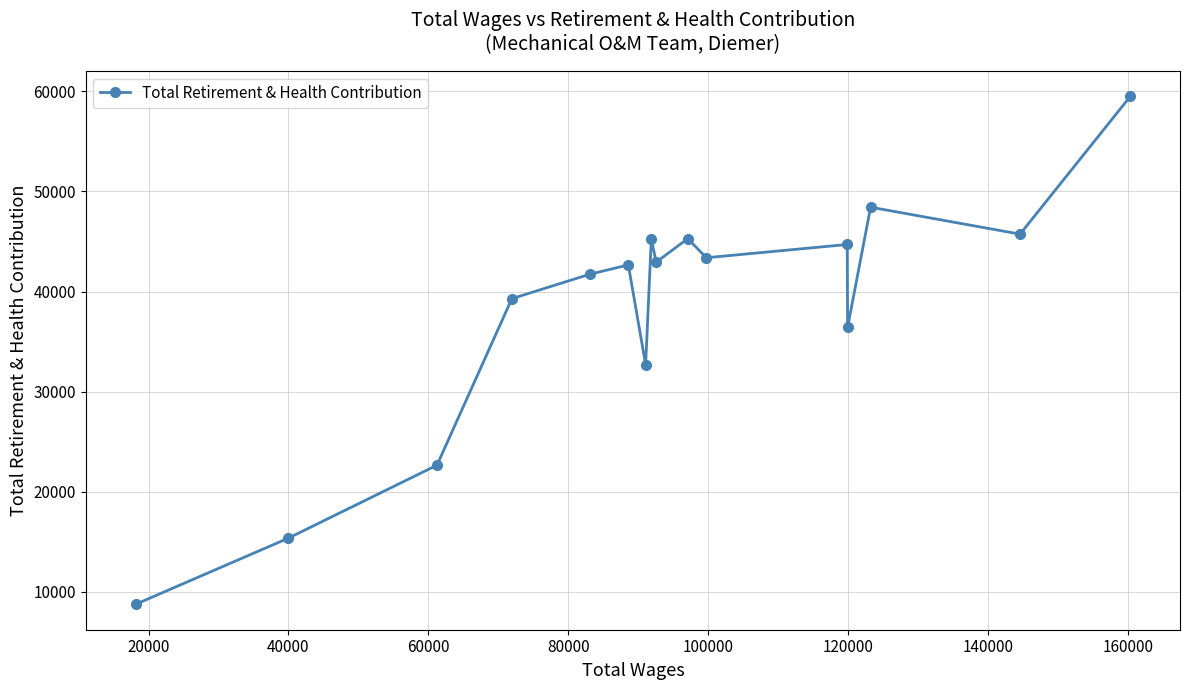

How many interior local peaks (higher than both neighbors) does the data have?

5